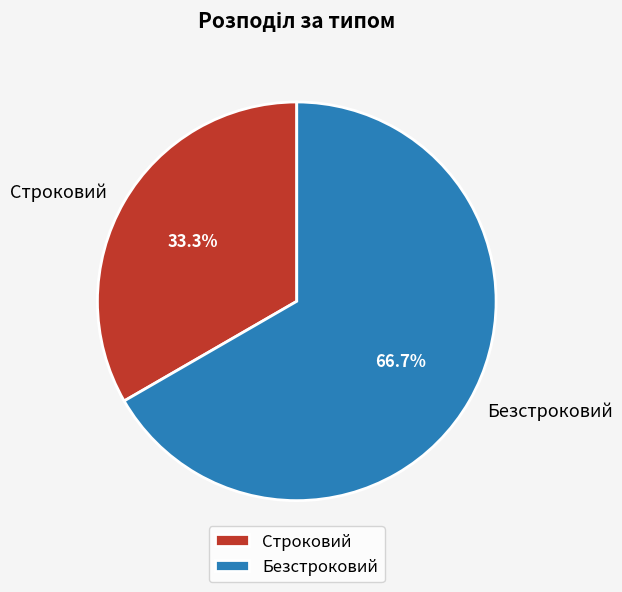

How many slices are in this pie chart?

2